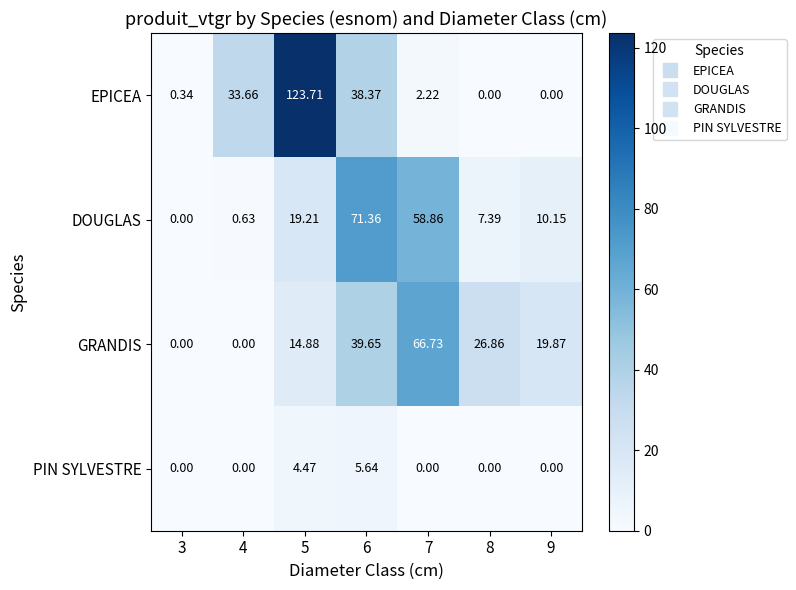

Is the value of GRANDIS at 4 greater than the value of DOUGLAS at 8?

No